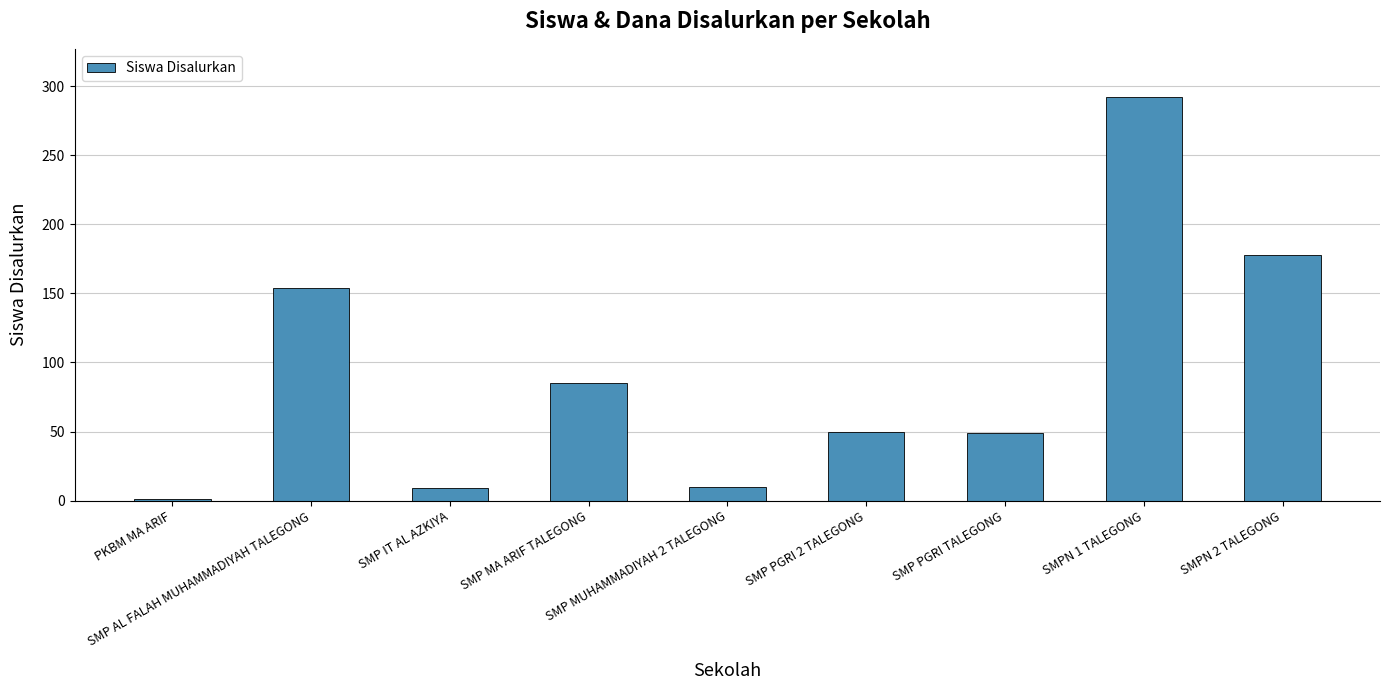

What is the value of the 6th bar from the left?

50